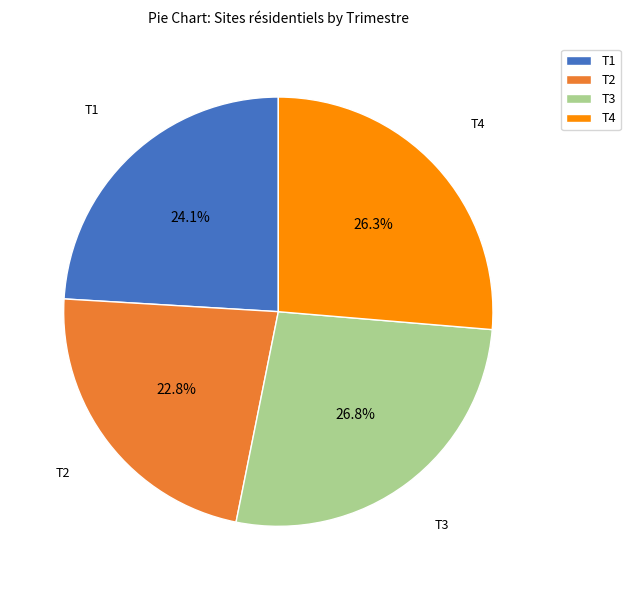

Which category has the smallest portion of the pie?

T2